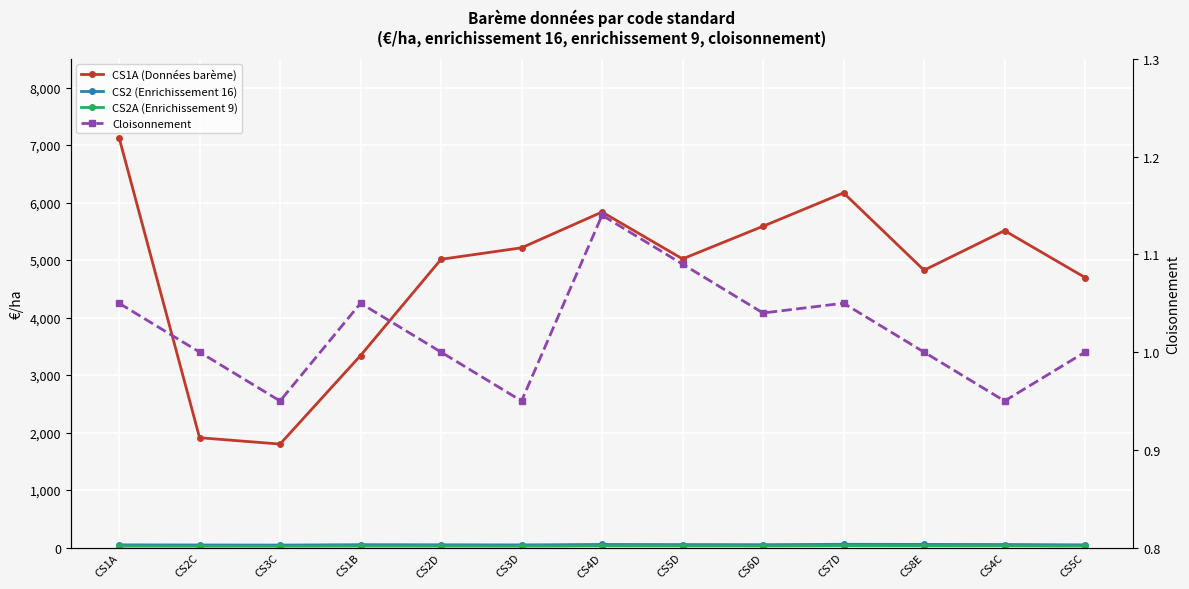

At which category does CS2 (Enrichissement 16) reach its first local peak?

CS1B